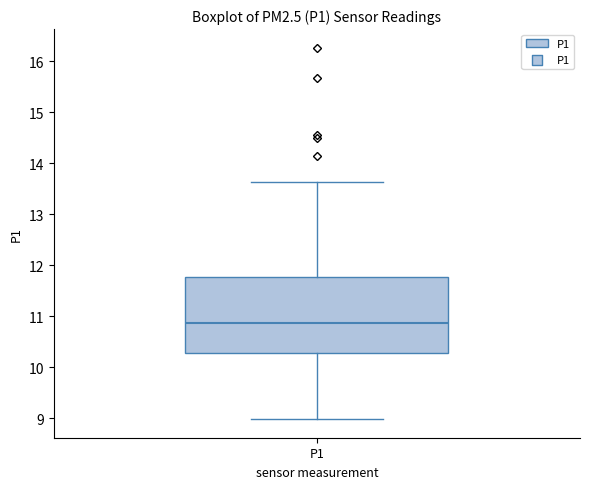

Where is the lower edge of the box for P1 on the y-axis? The values are not printed on the chart, so give them approximately, as read against the axis.

10.3